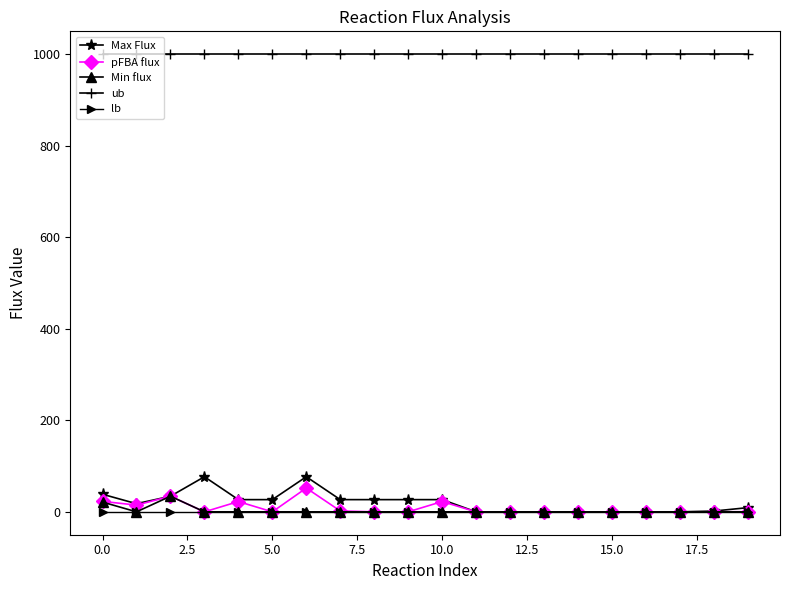

At how many categories does at least one series exceed 170?

20